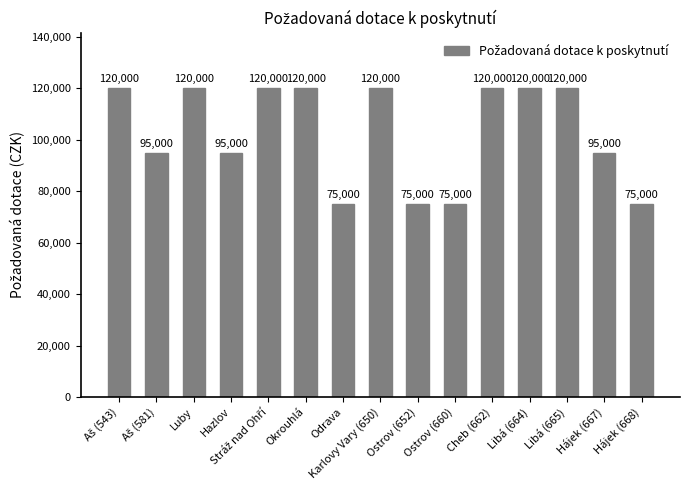

The value at Hájek (668) is 101584. True or false?

False